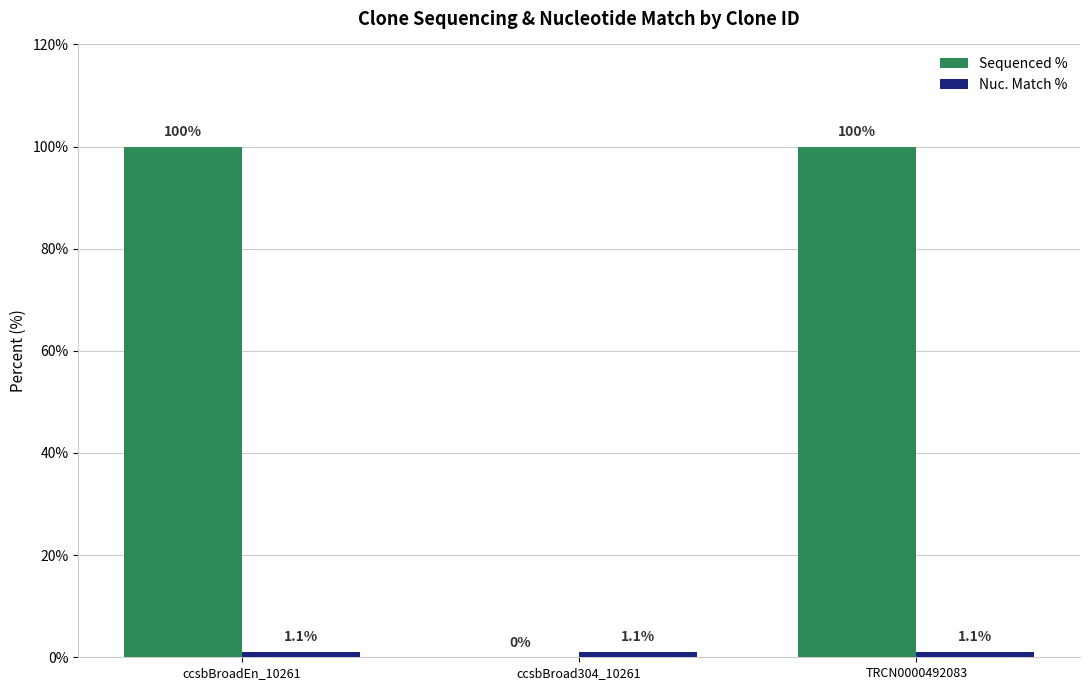

Which series has the widest spread of values?

Sequenced %